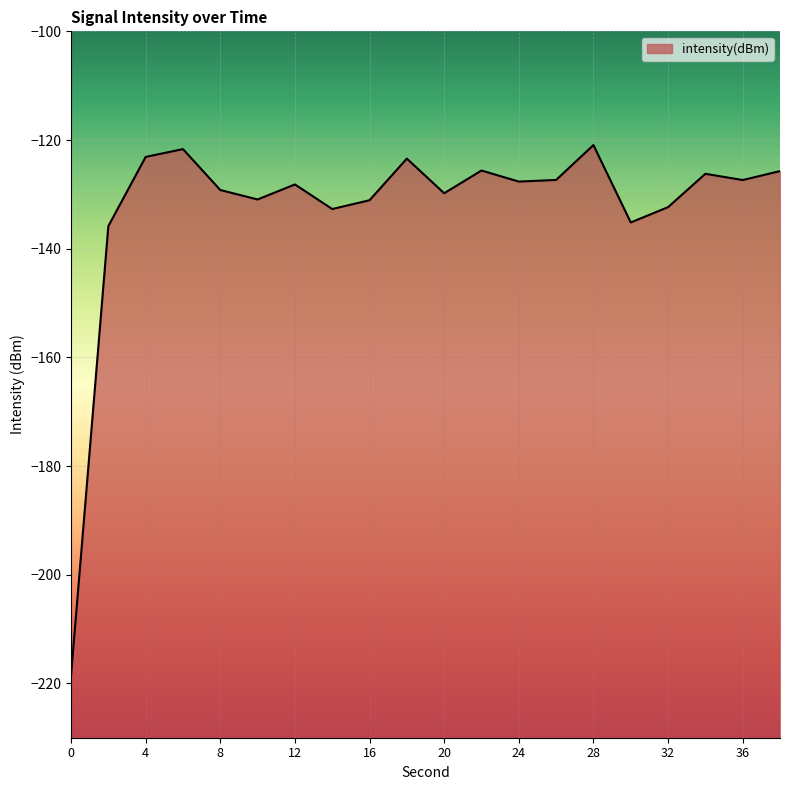

True or false: the data shows -130.9 at 10.

True